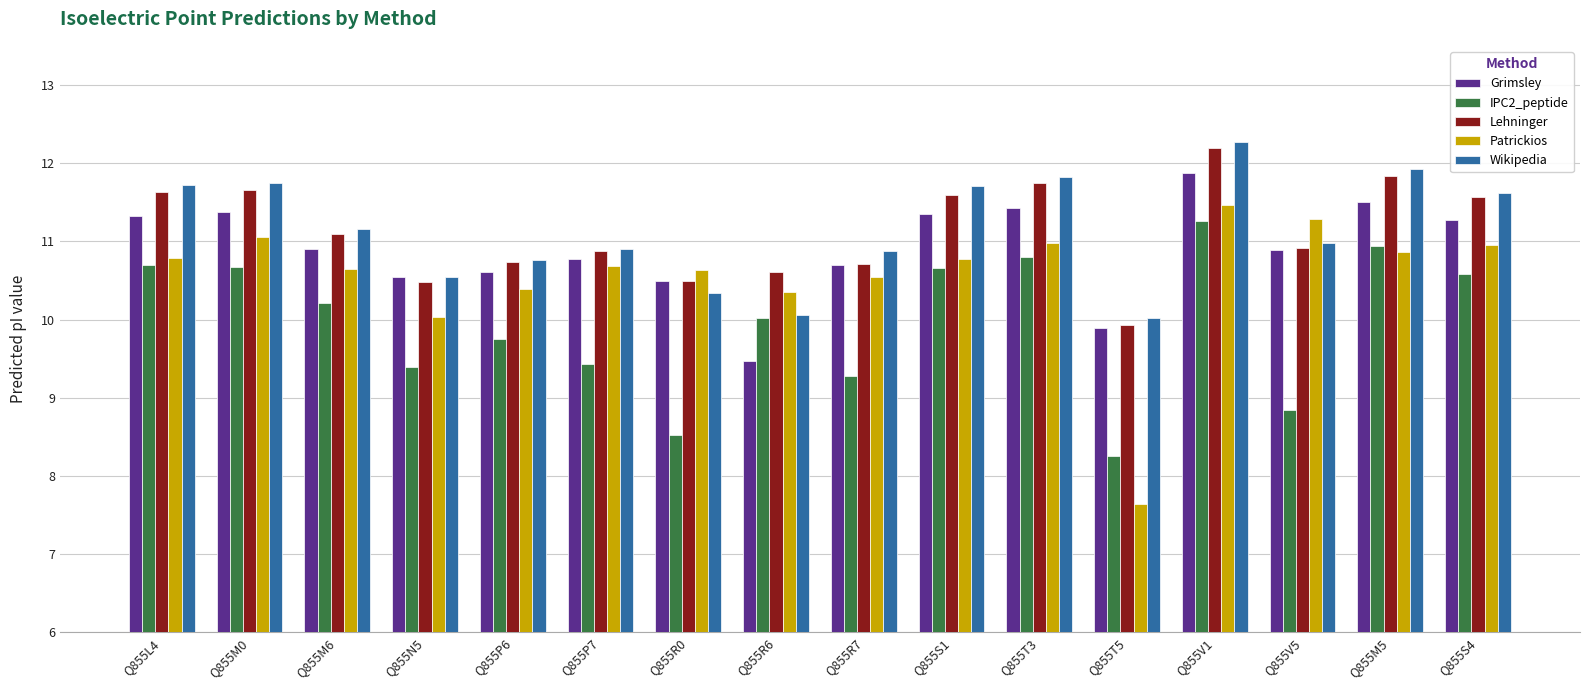

What position from the left is Q855V1?

13